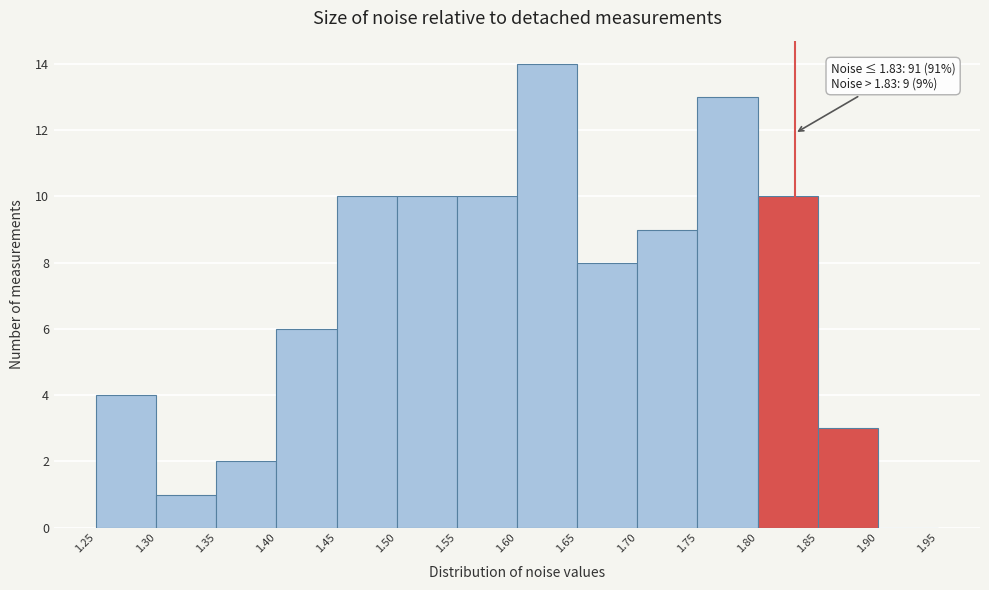

Over which range of the x-axis is the bar tallest?

1.60 to 1.65